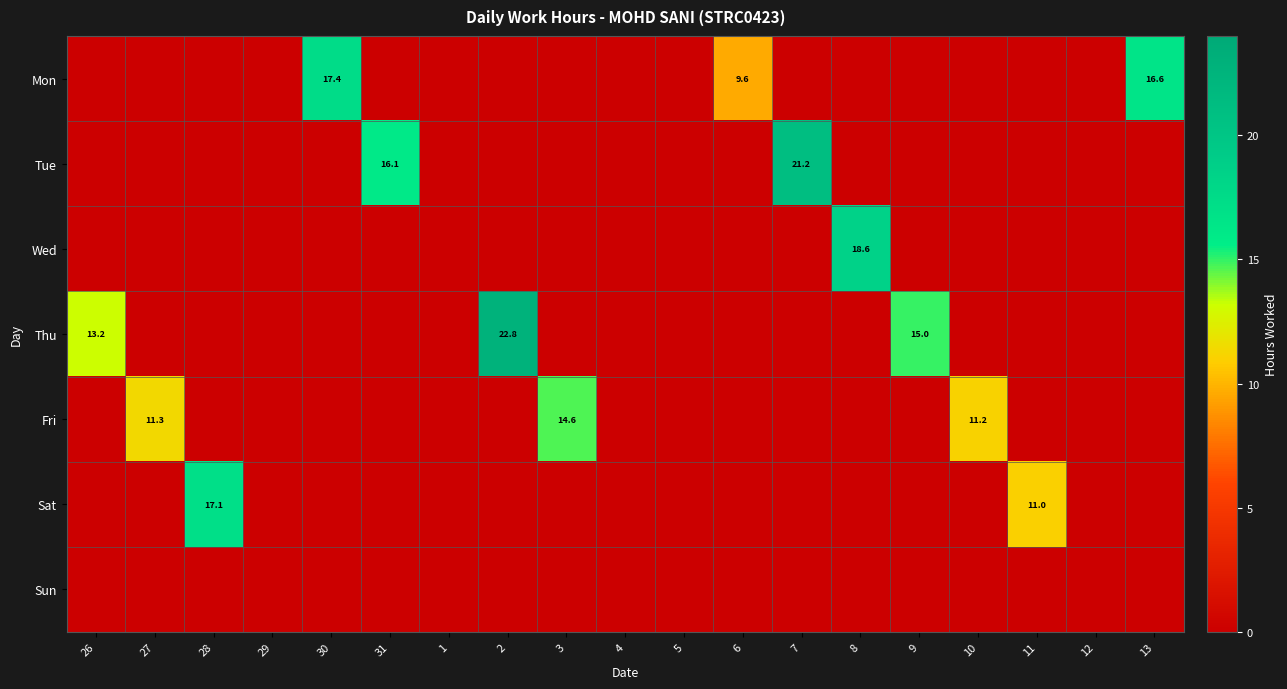

Is the value of Sat at 11 greater than the value of Thu at 9?

No